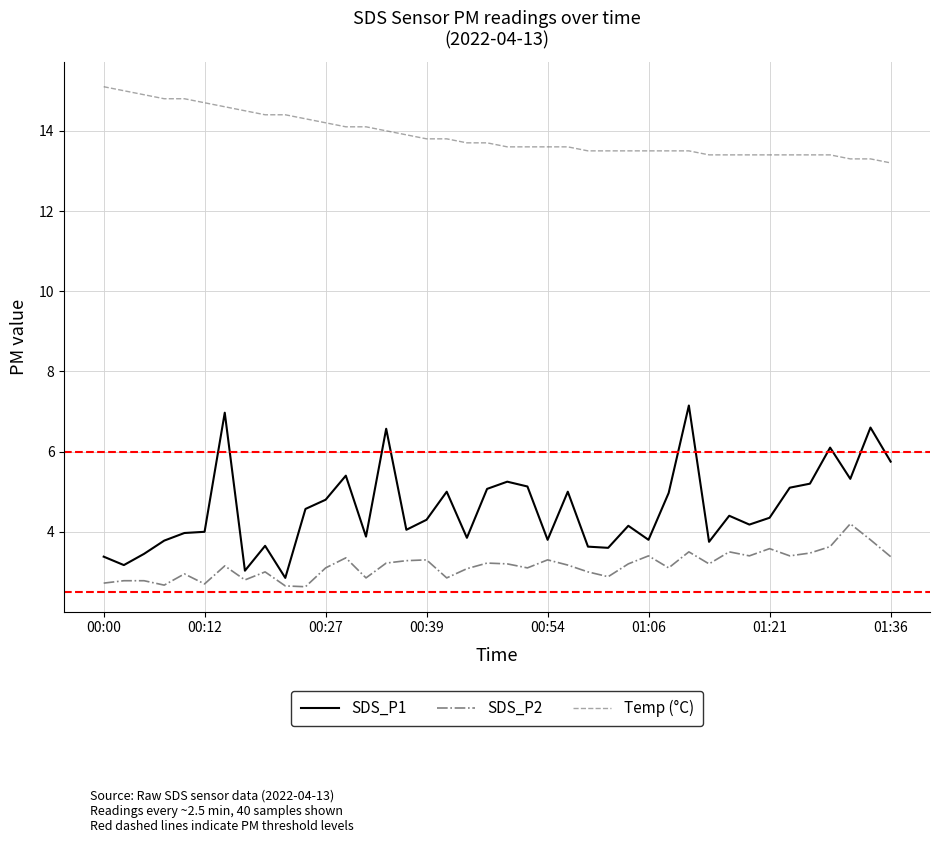

Does the chart have visible grid lines?

Yes